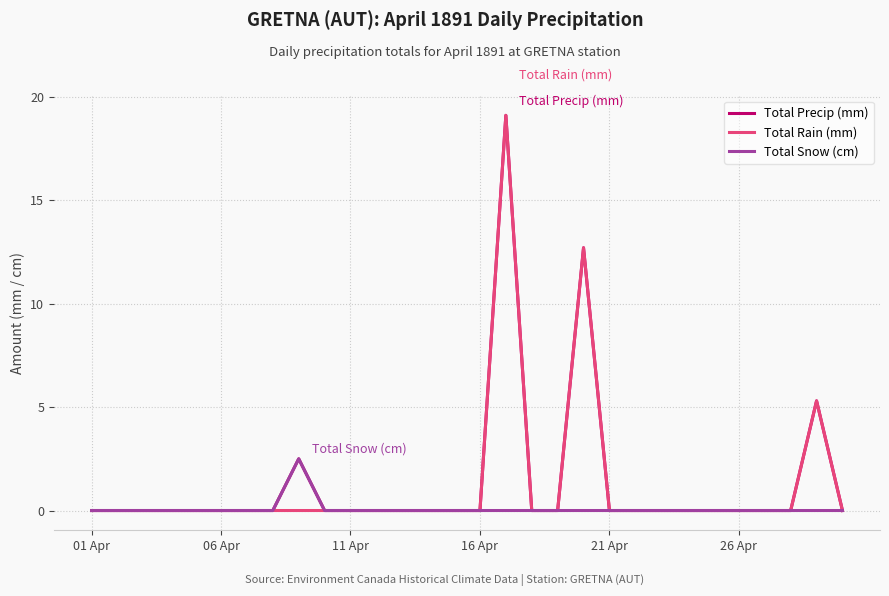

What is the highest value of the Total Snow (cm) series?

2.5